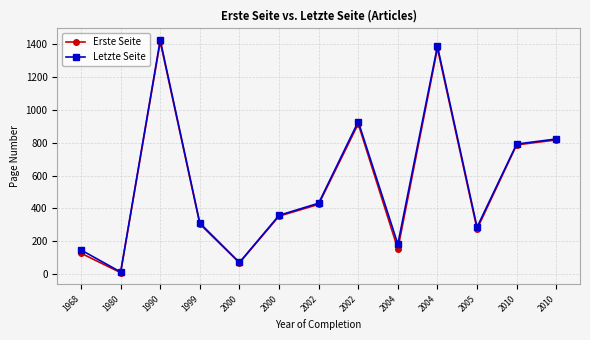

At which category does the chart reach its minimum across all series?

1980